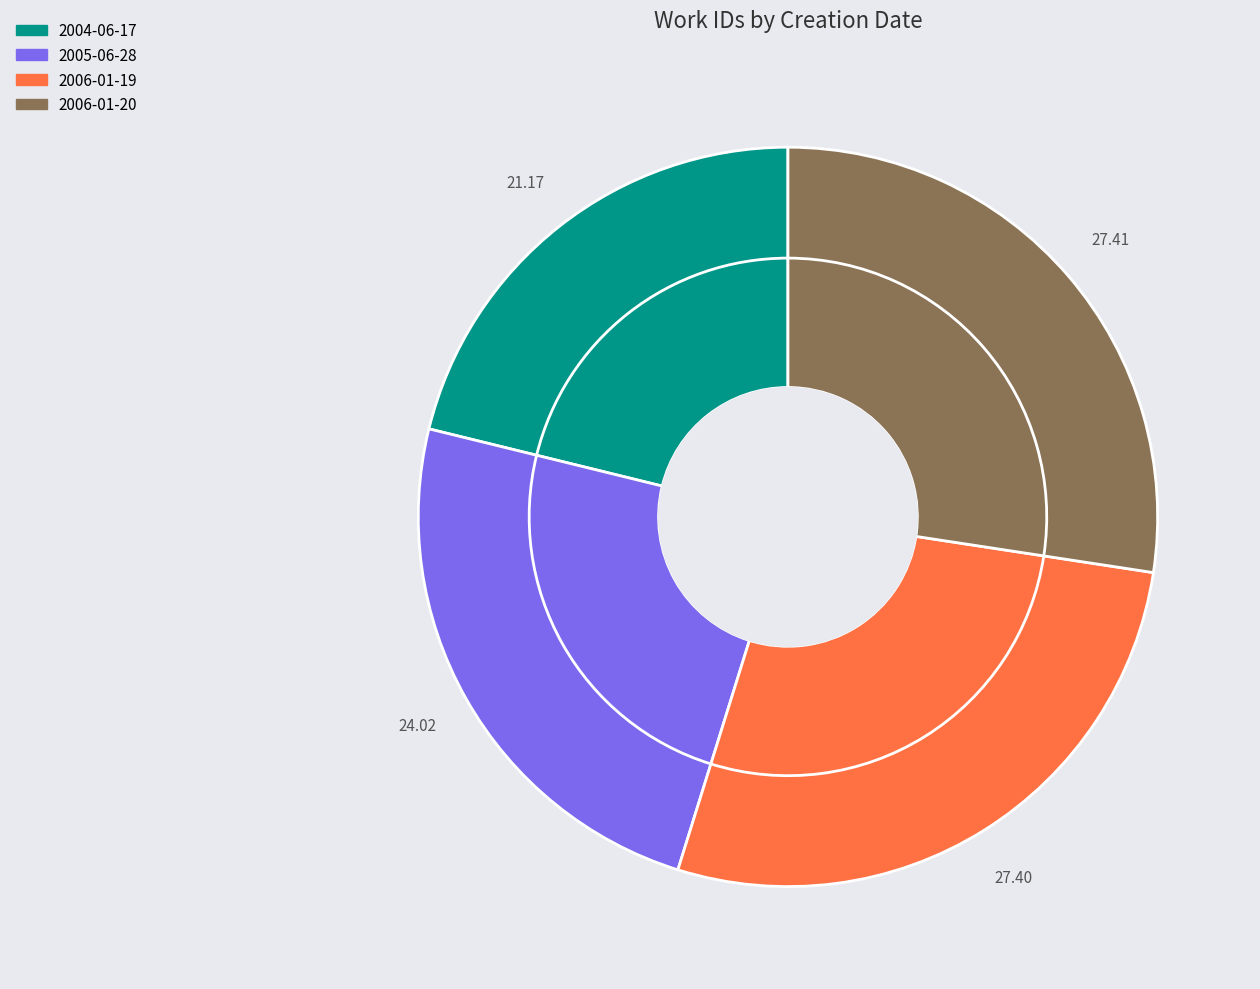

Approximately how many times larger is the value at 2006-01-19 compared to 2004-06-17?

1.3